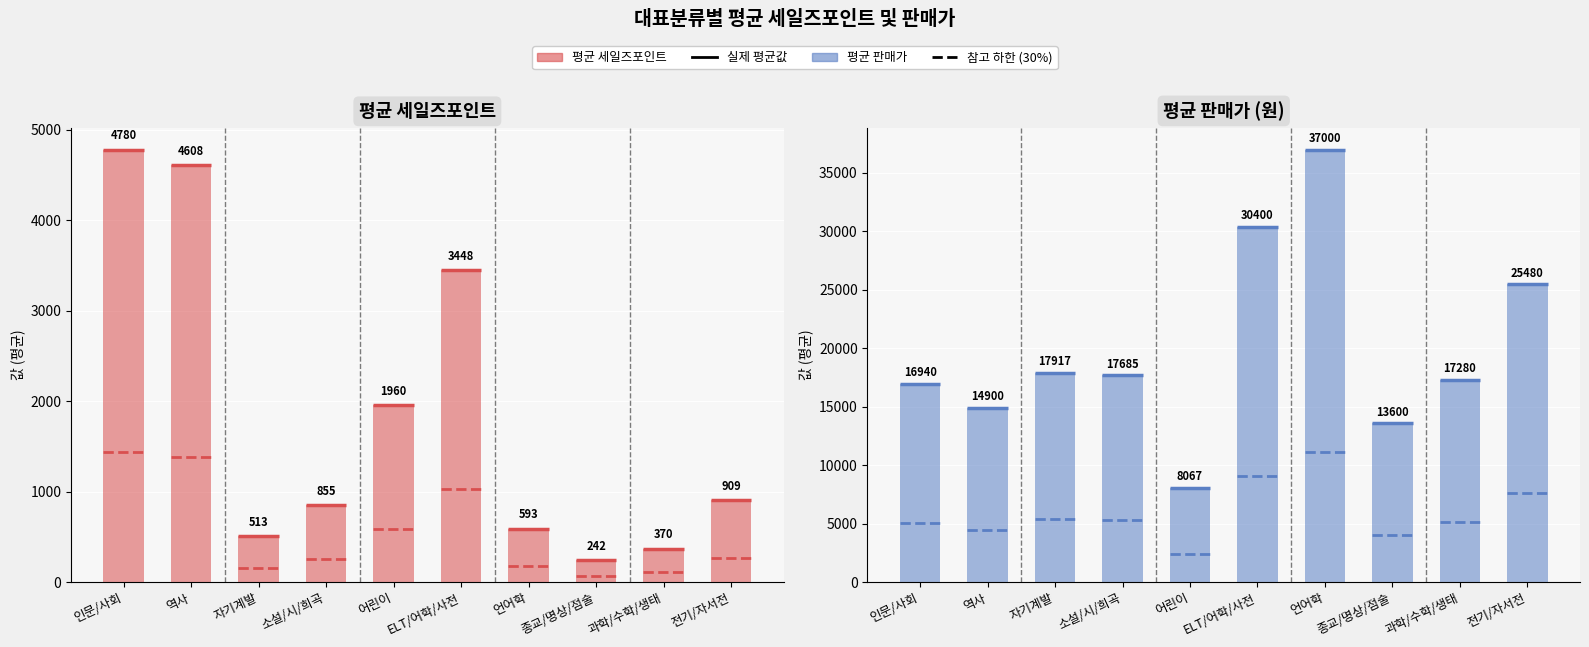

Which category has the lowest value in the 평균 세일즈포인트 series?

종교/명상/점술